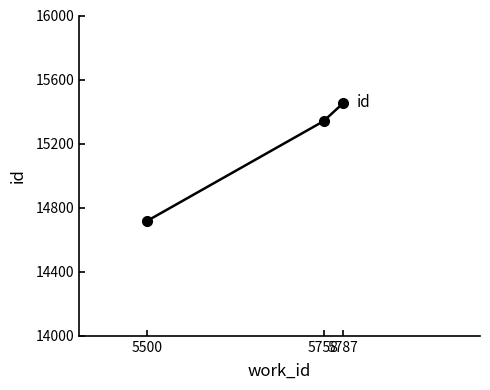

Rank the categories by value from highest to lowest.

5787, 5758, 5500